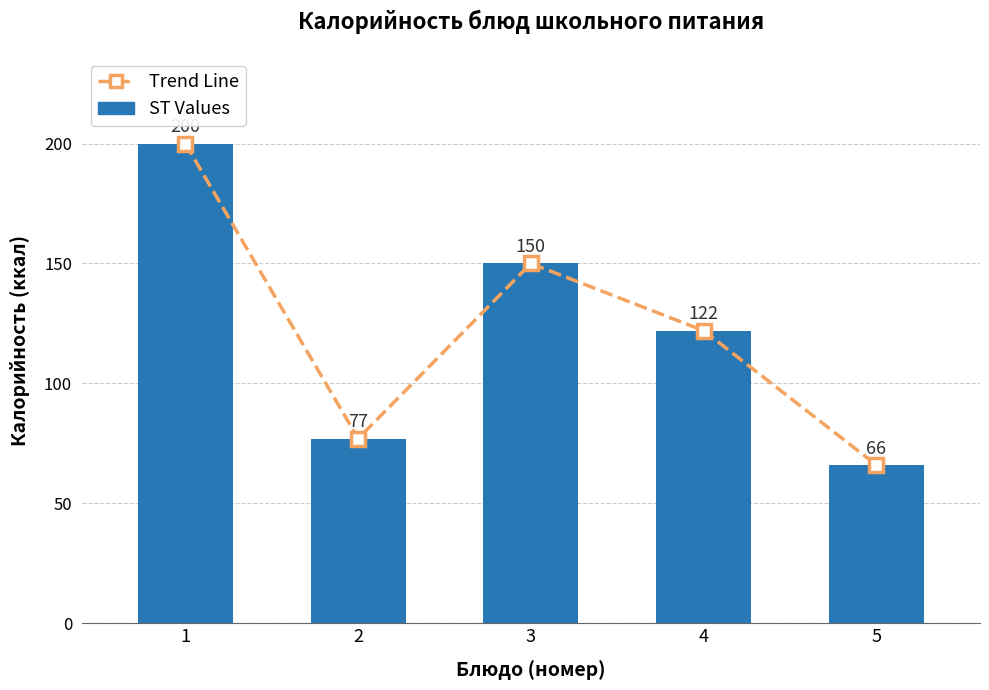

The value of Trend Line at 1 is 40. True or false?

False